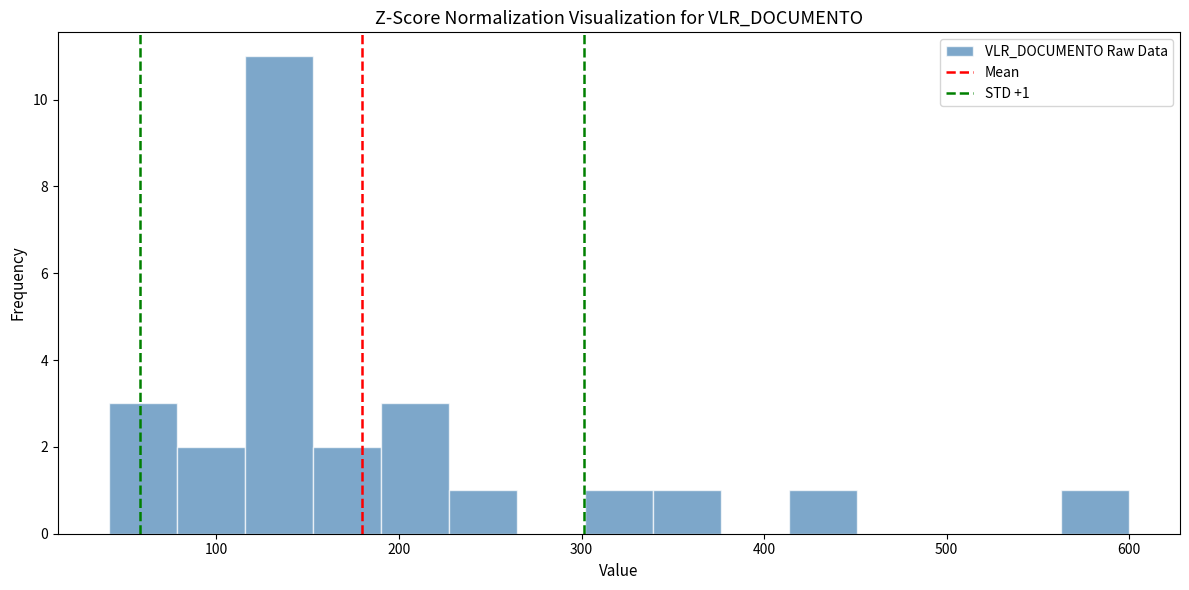

Read against the x-axis, roughly where is the centre of the tallest bar?

130